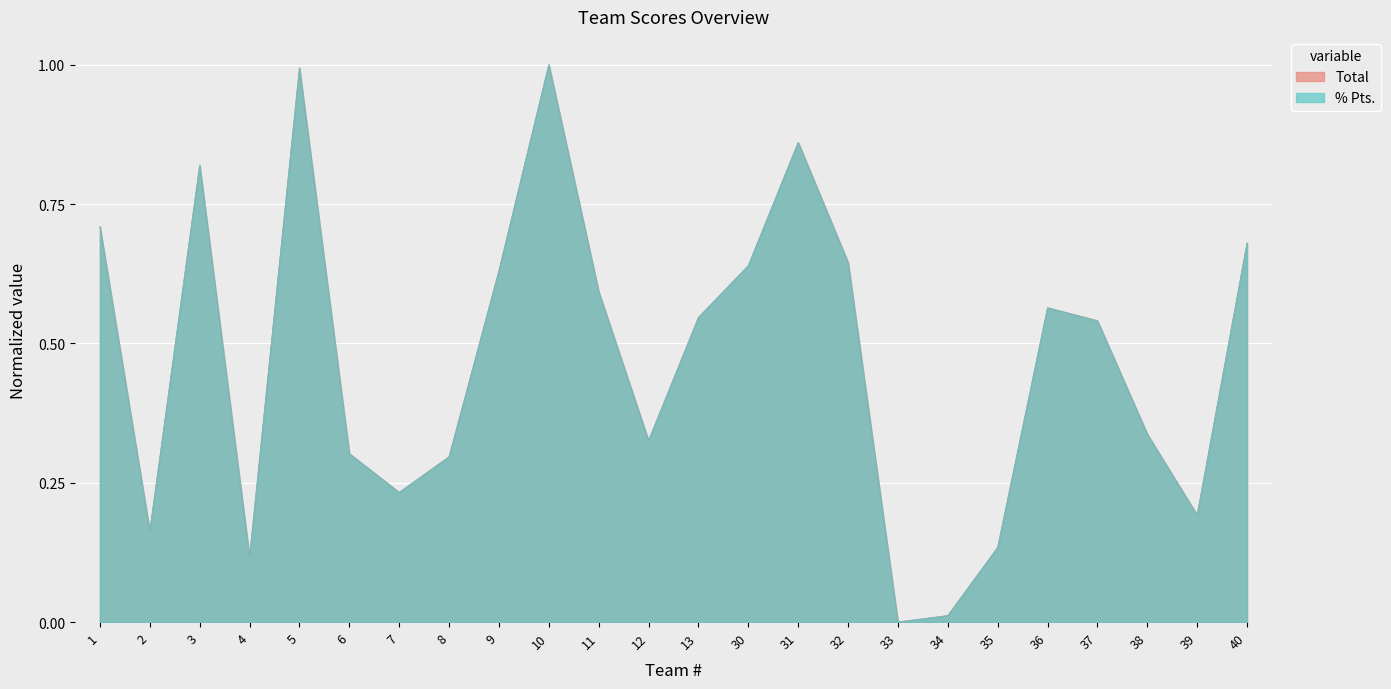

What is the maximum value for Total?

1.0